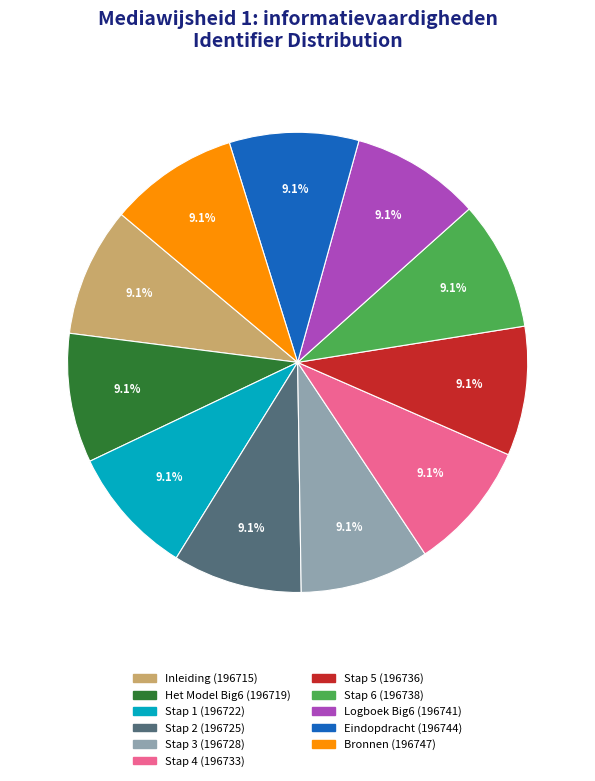

Does any single category account for the majority?

No